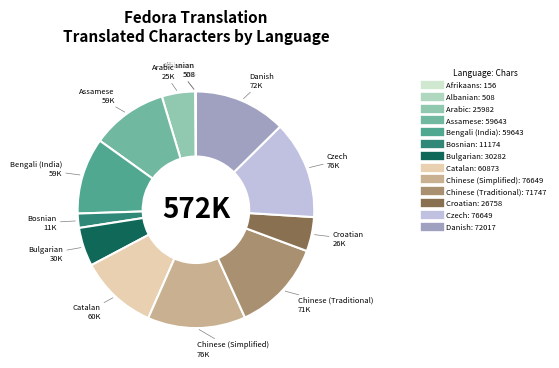

True or false: Bulgarian accounts for 5% of the total.

True